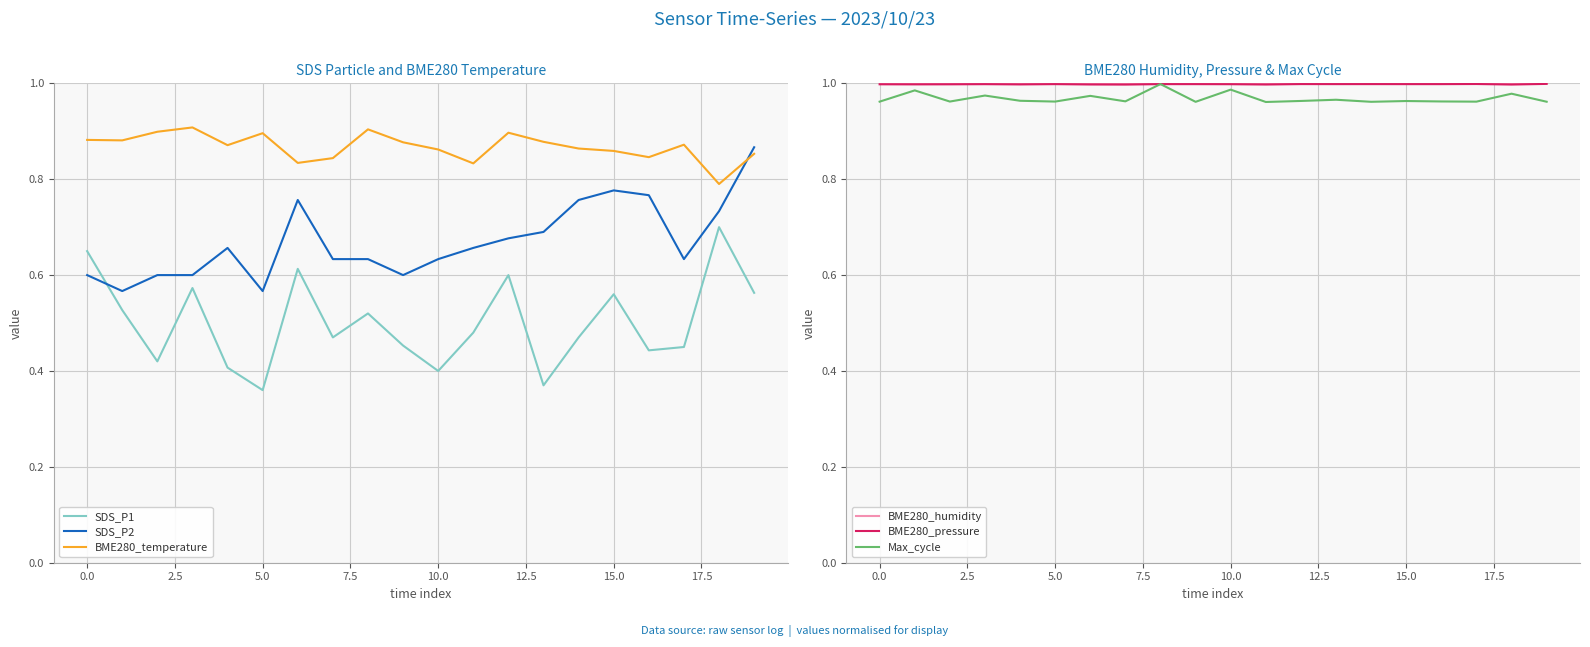

At which label is Max_cycle closest to 0?

11